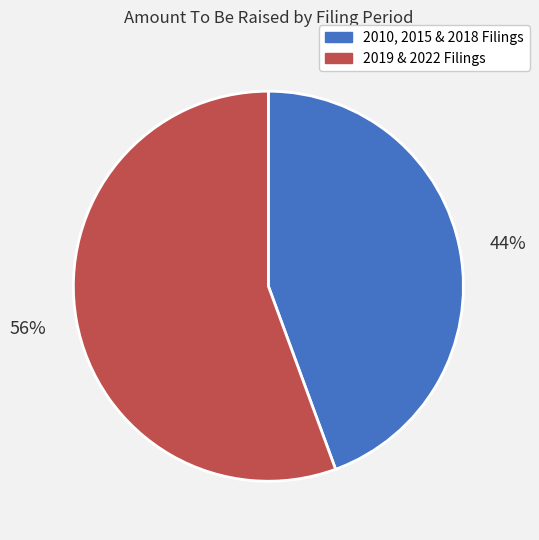

Does any single category account for the majority?

Yes